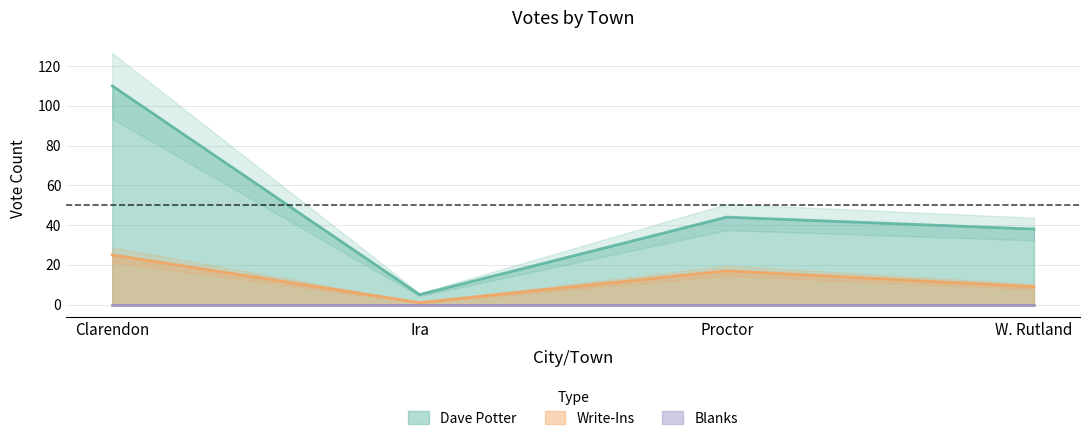

List the labels in order of Write-Ins value, largest first.

Clarendon, Proctor, W. Rutland, Ira